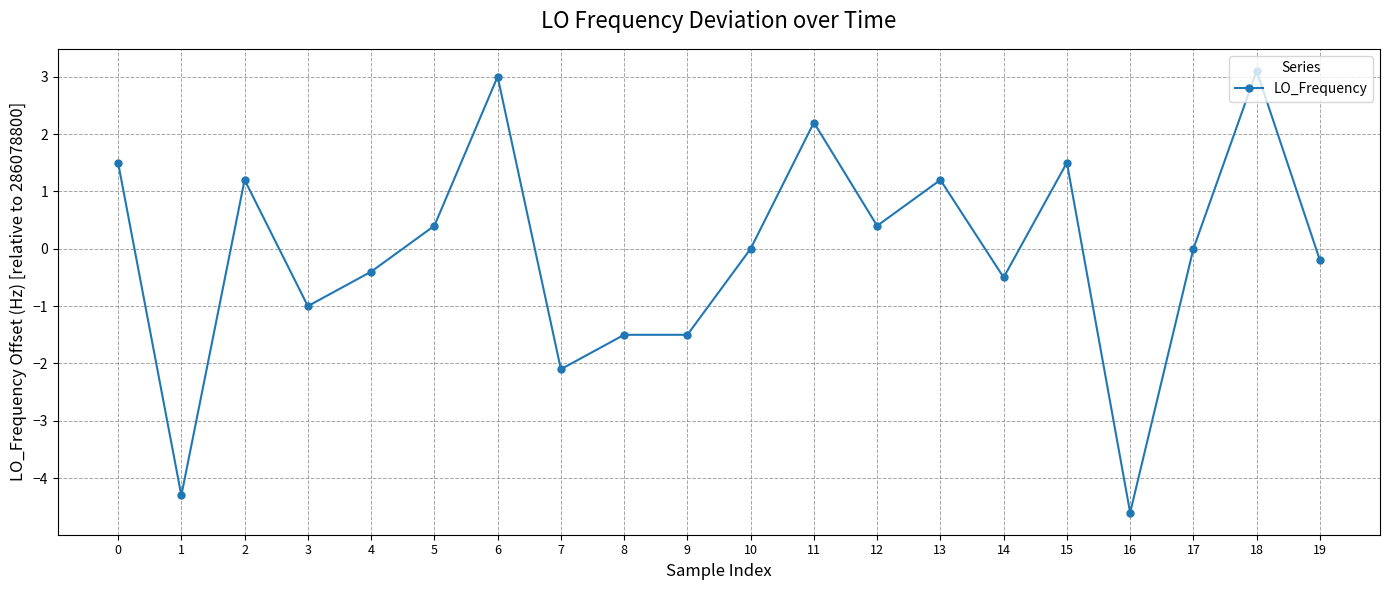

How many distinct data groups are displayed?

1